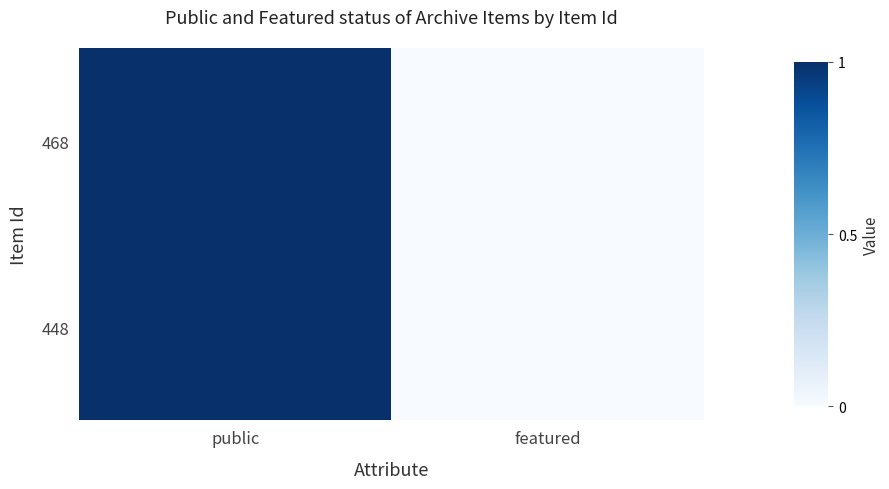

What is the maximum value shown in the chart?

1